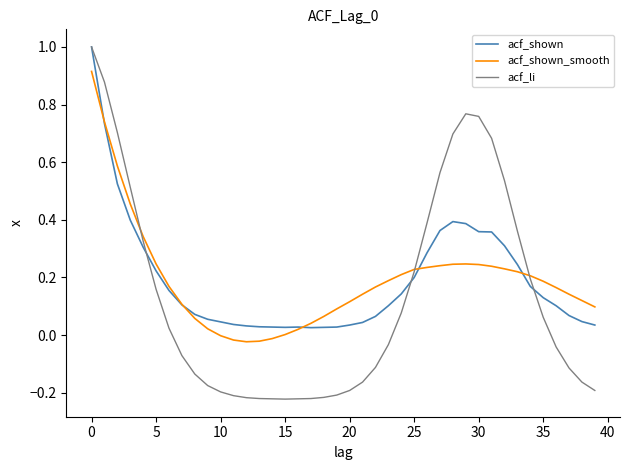

Which series has the widest spread of values?

acf_li